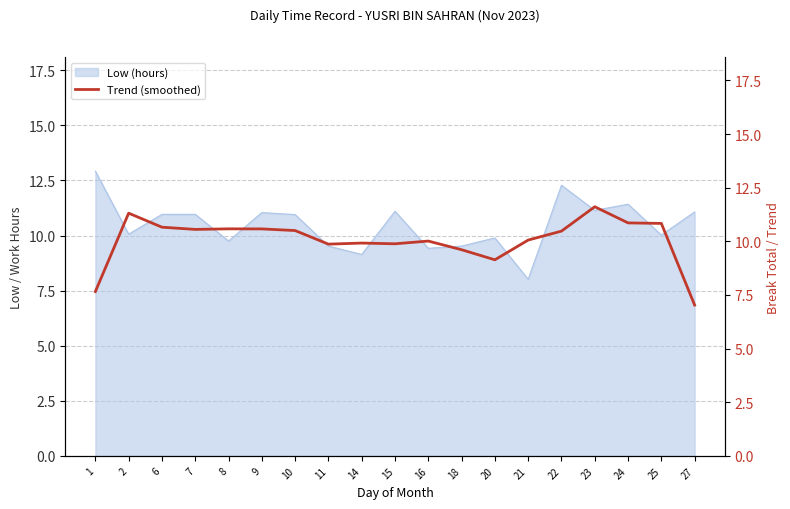

Reading left to right, what are all the values shown in this chart?

1=7.7	2=11.3	6=10.7	7=10.6	8=10.6	9=10.6	10=10.5	11=9.9	14=9.9	15=9.9	16=10.0	18=9.6	20=9.1	21=10.1	22=10.5	23=11.6	24=10.9	25=10.8	27=7.0